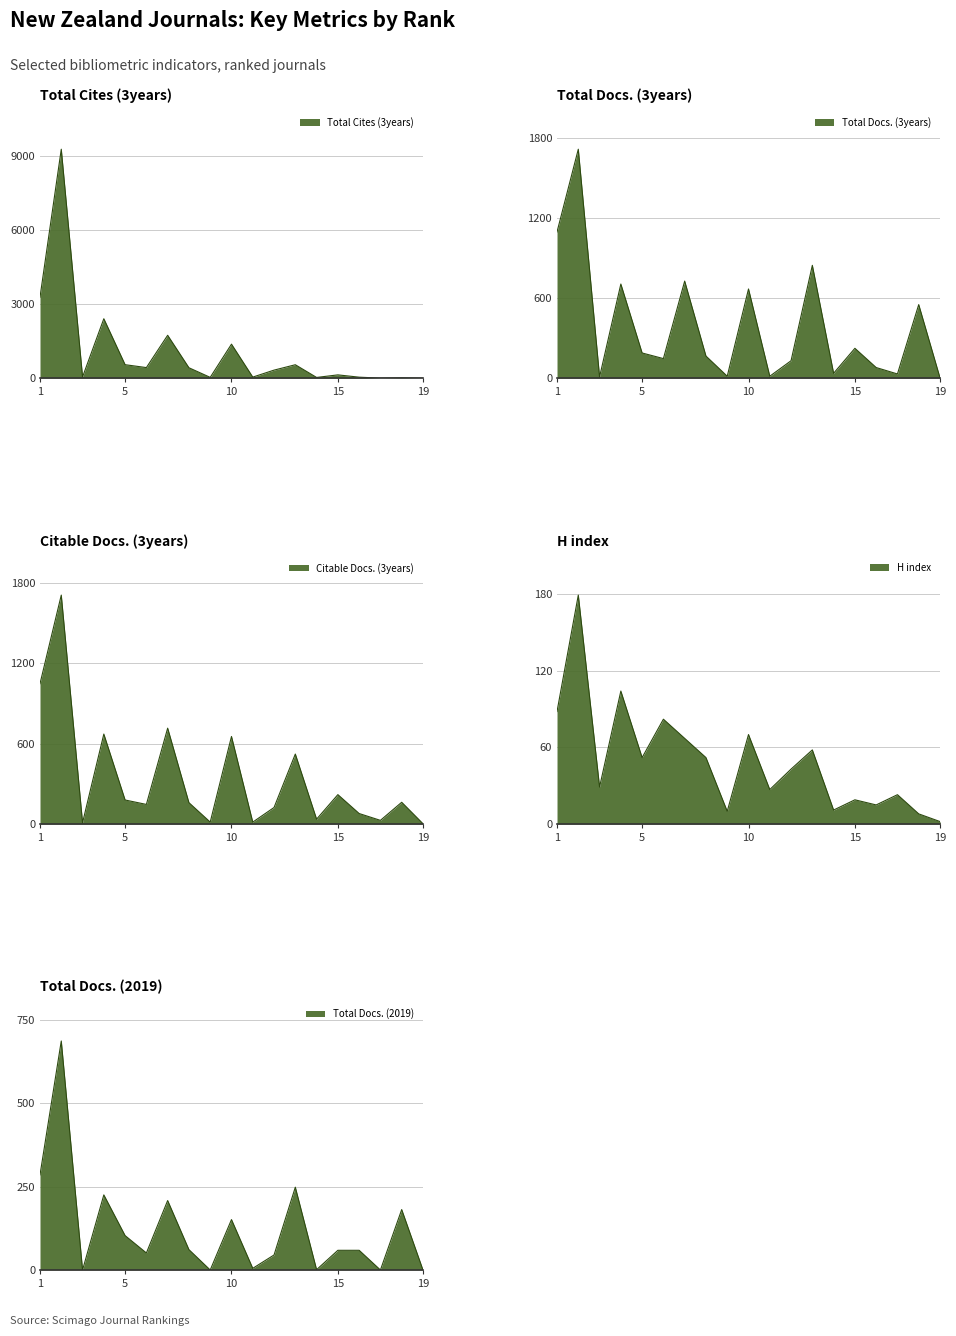

What is the total value across all series at 16?

276